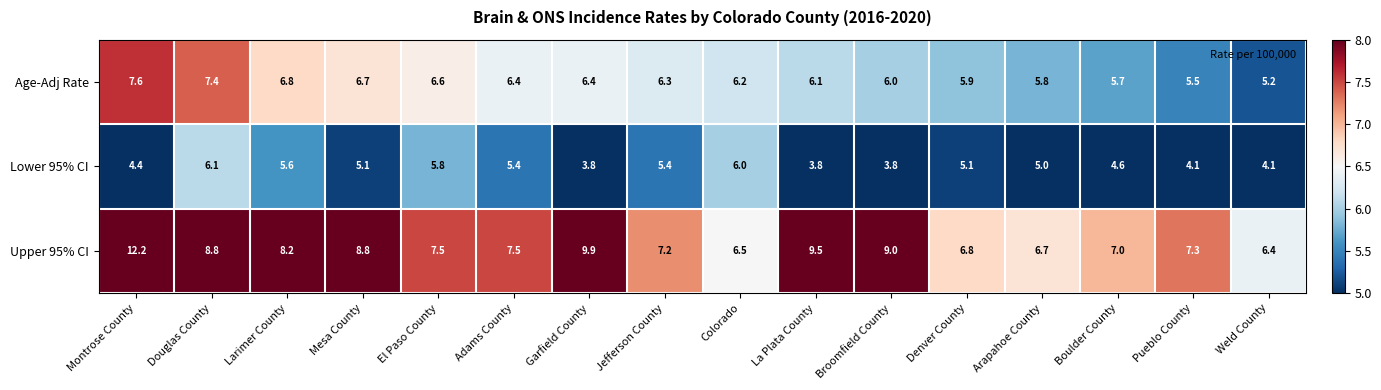

What is the spread (max minus min) of values at Montrose County?

7.8